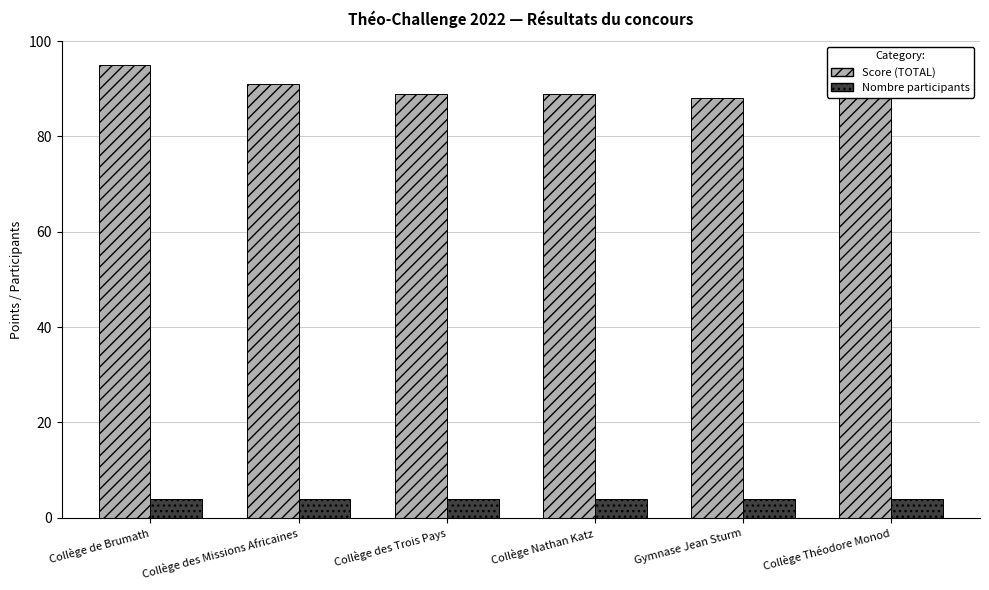

True or false: Nombre participants has a value of 4 at Collège des Missions Africaines.

True